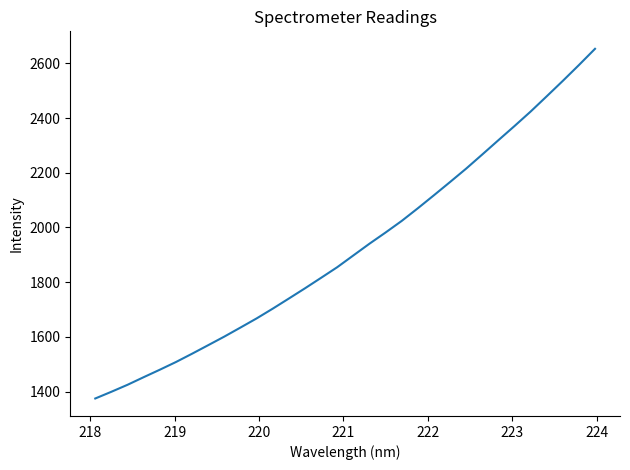

What is the minimum value shown in the chart?

1374.6